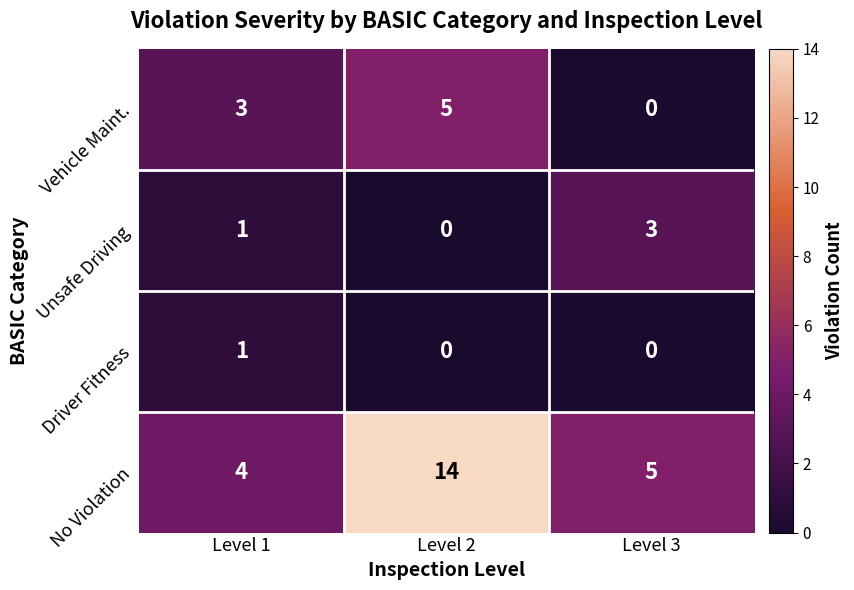

How many values in the No Violation series are below 5?

1